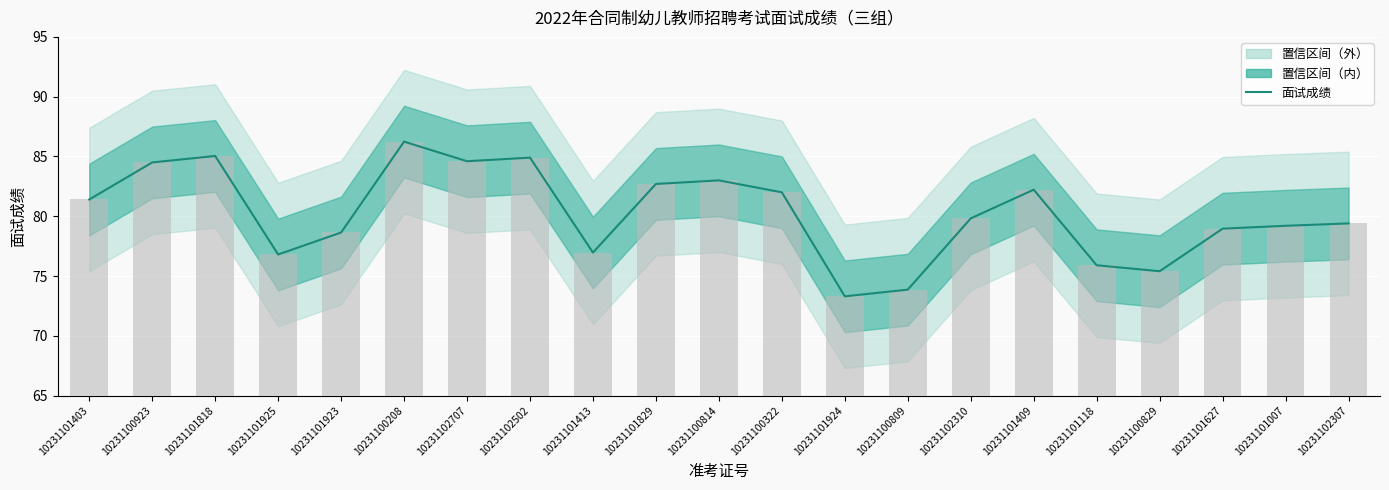

Reading right to left, transcribe all the data shown in this chart.

10231102307=79.4	10231101007=79.2	10231101627=79.0	10231100829=75.4	10231101118=75.9	10231101409=82.2	10231102310=79.8	10231100809=73.9	10231101924=73.3	10231100322=82.0	10231100814=83.0	10231101829=82.7	10231101413=77.0	10231102502=84.9	10231102707=84.6	10231100208=86.2	10231101923=78.6	10231101925=76.8	10231101818=85.0	10231100923=84.5	10231101403=81.4